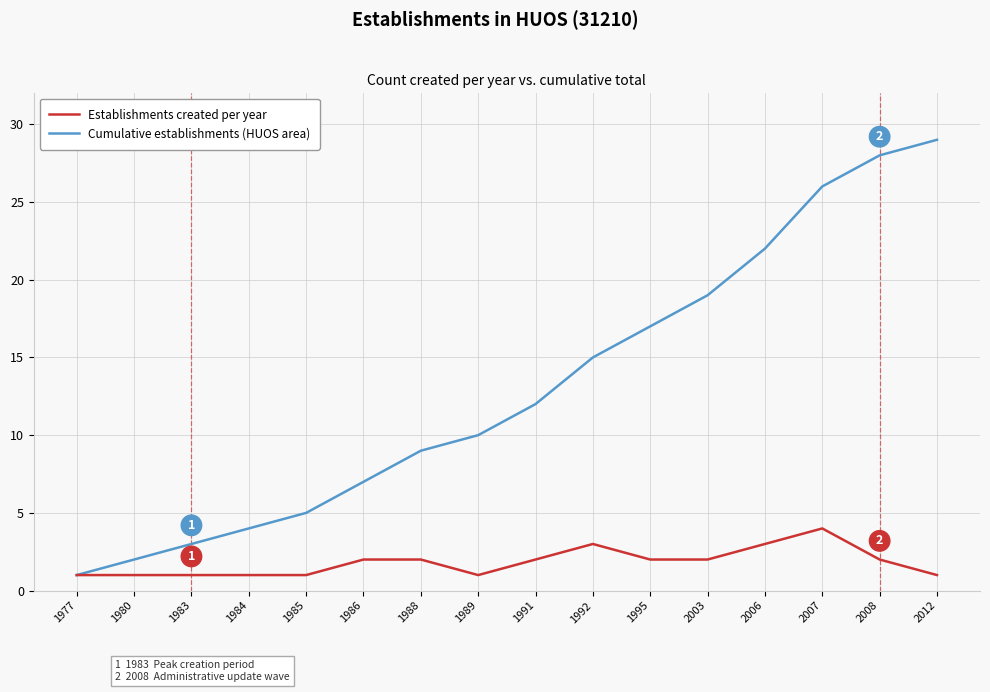

Rank the series by their average value, from lowest to highest.

Establishments created per year, Cumulative establishments (HUOS area)